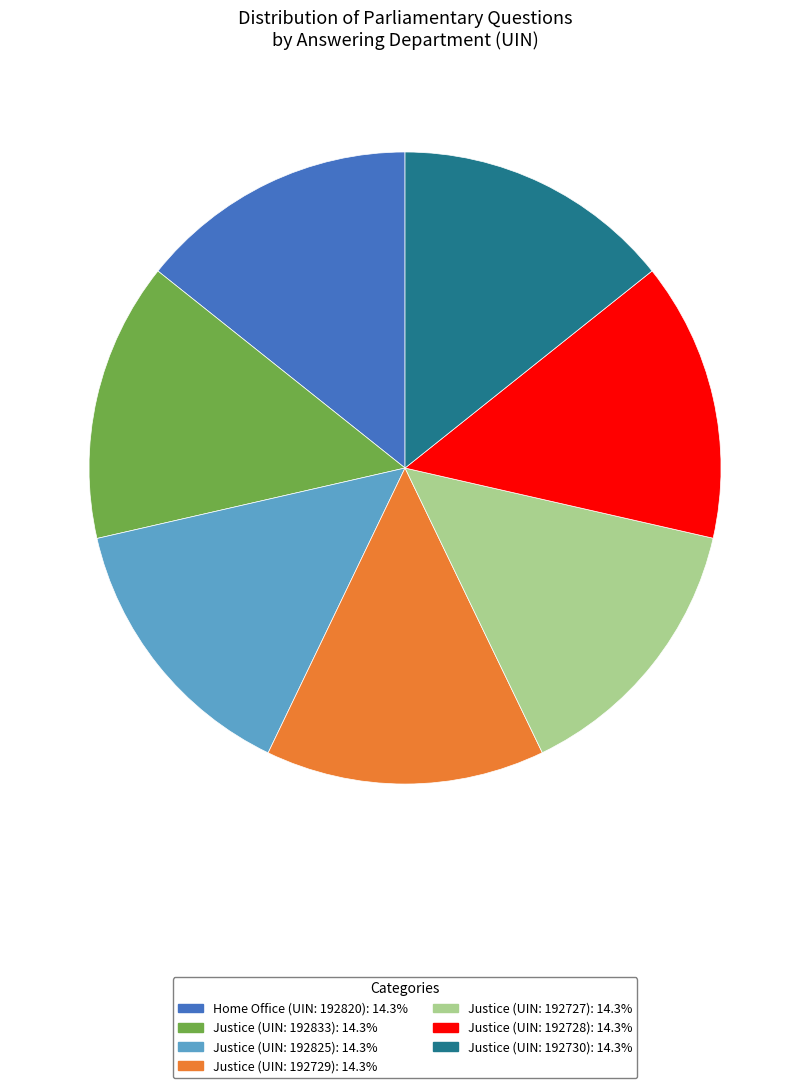

Is there a majority slice in this chart?

No